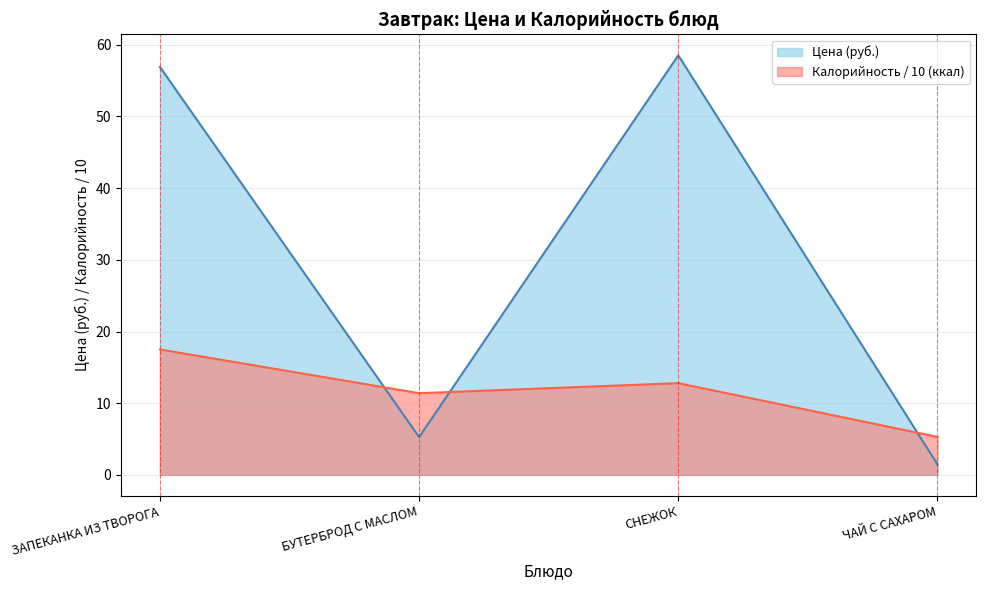

How many lines are shown in the chart?

2